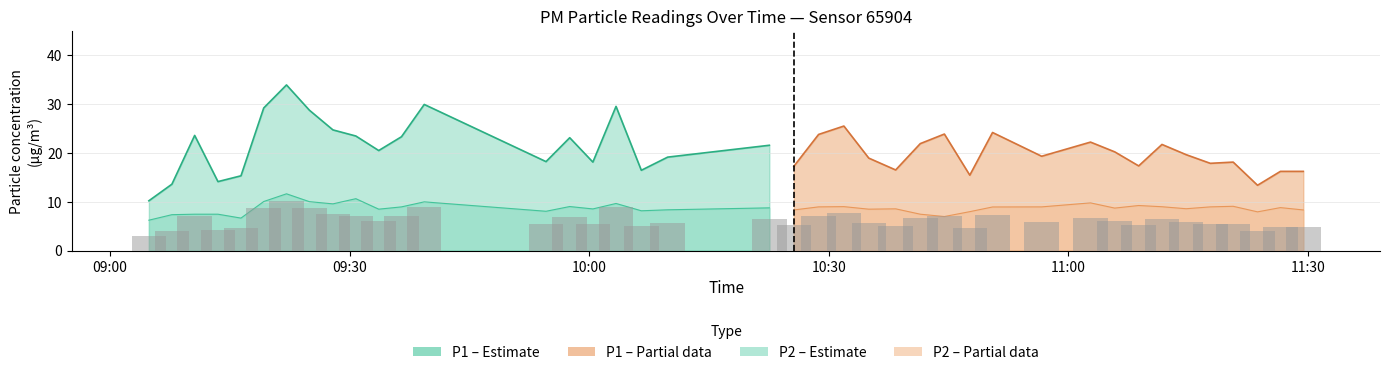

The value at 09:00 is 3.1. True or false?

True